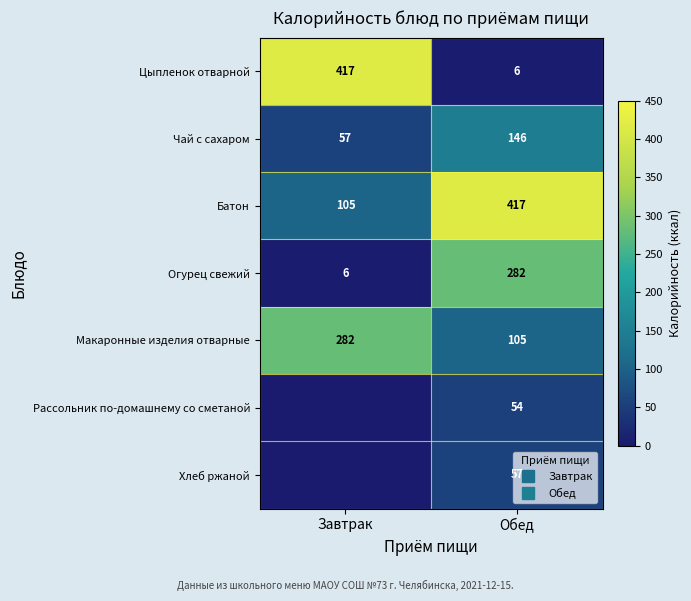

True or false: Чай с сахаром has a value of 210.7 at Обед.

False